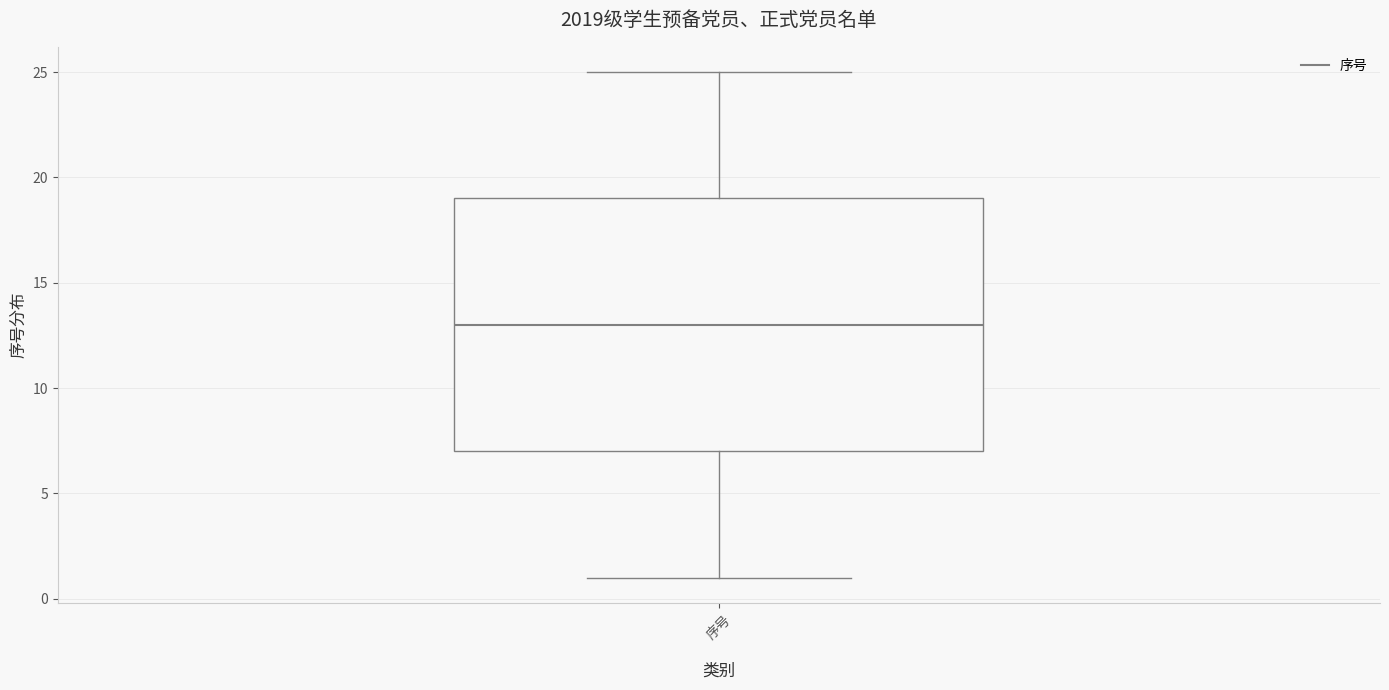

Transcribe this box plot: give where the median line is, the range the box spans, and where the two whiskers end, as read against the y-axis. The values are not printed on the chart, so give them approximately, as read against the axis.

median 13, box 7 to 19, whiskers 1 to 25